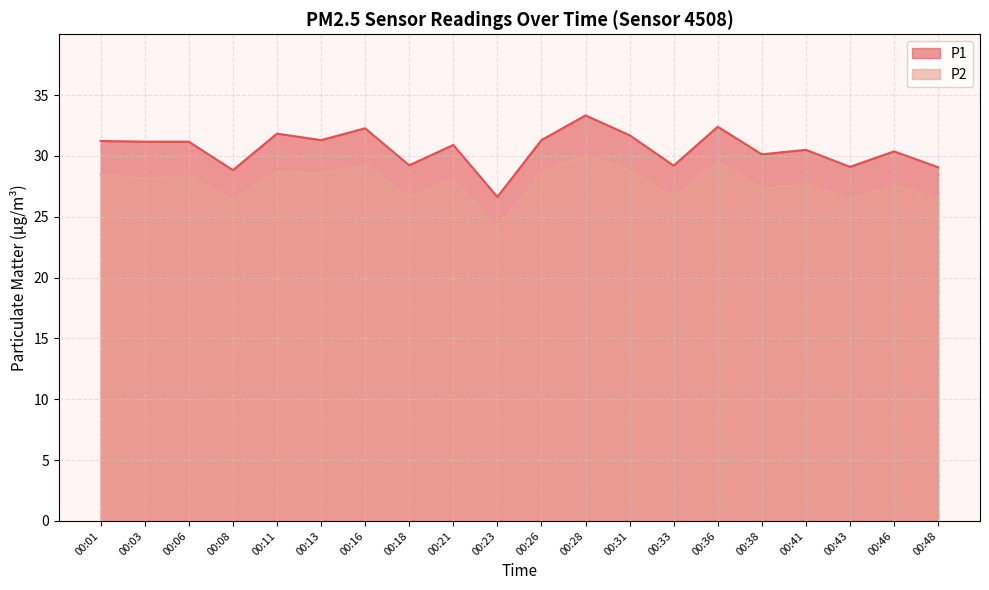

True or false: P1 has a value of 30.9 at 00:21.

True